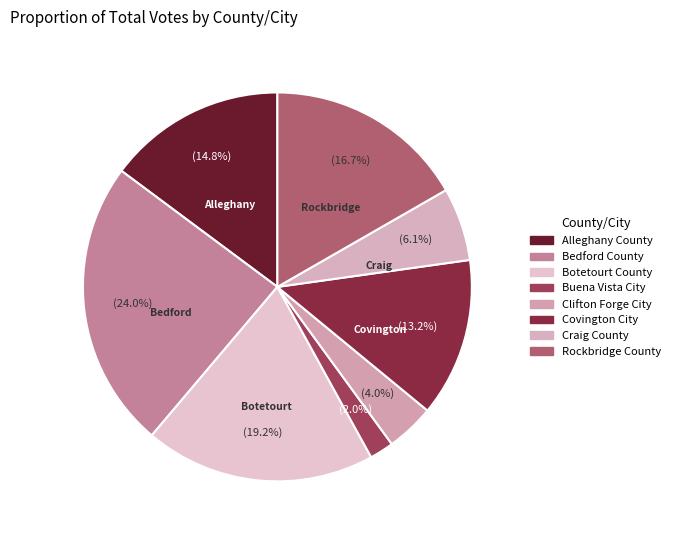

Count the number of slices in the pie.

8